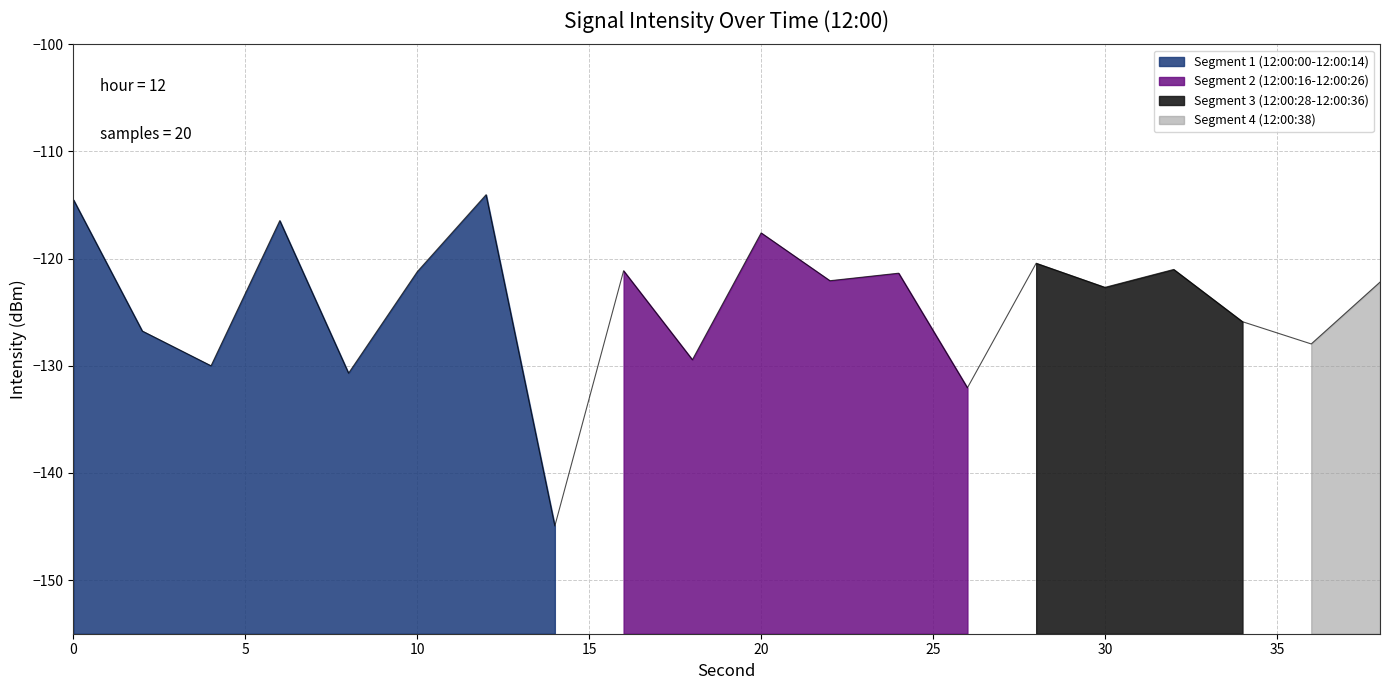

True or false: the data has more than 1 interior local peaks.

True